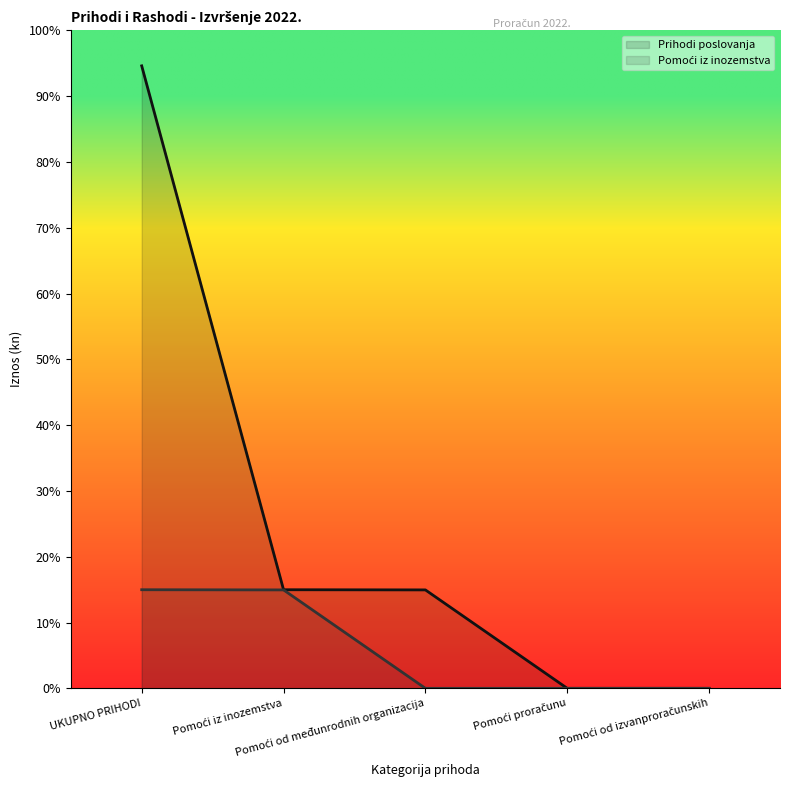

Is the value of Prihodi poslovanja at Pomoći od izvanproračunskih greater than the value of Pomoći iz inozemstva at Pomoći proračunu?

No